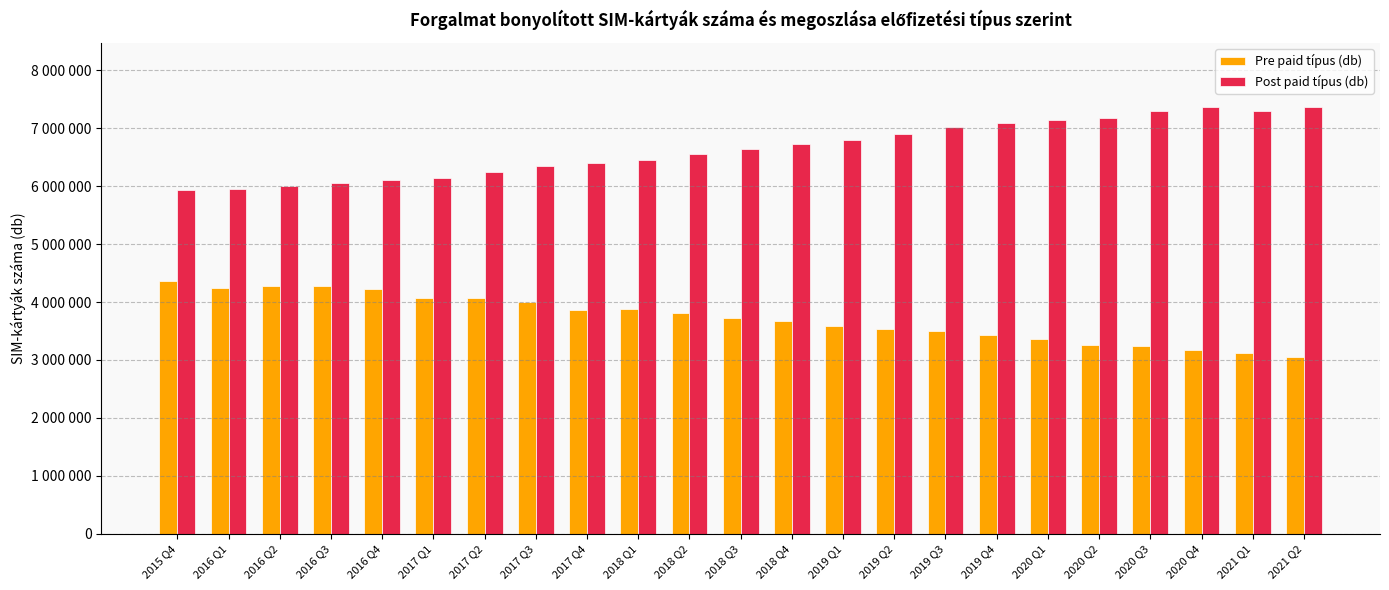

What are all the series names shown in the legend?

Pre paid típus (db), Post paid típus (db)